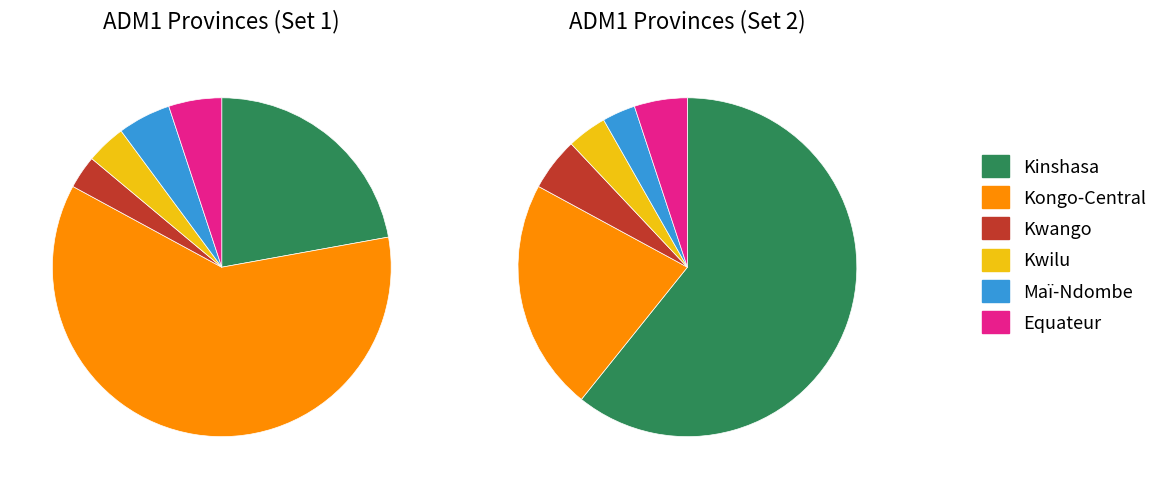

The Kinshasa slice represents 62% of the pie. True or false?

False